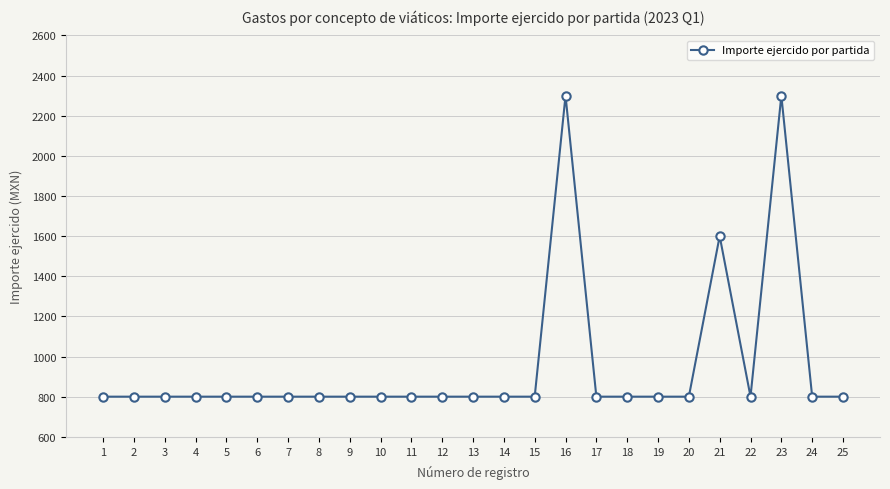

True or false: there are more than 1 points higher than both neighbors.

True